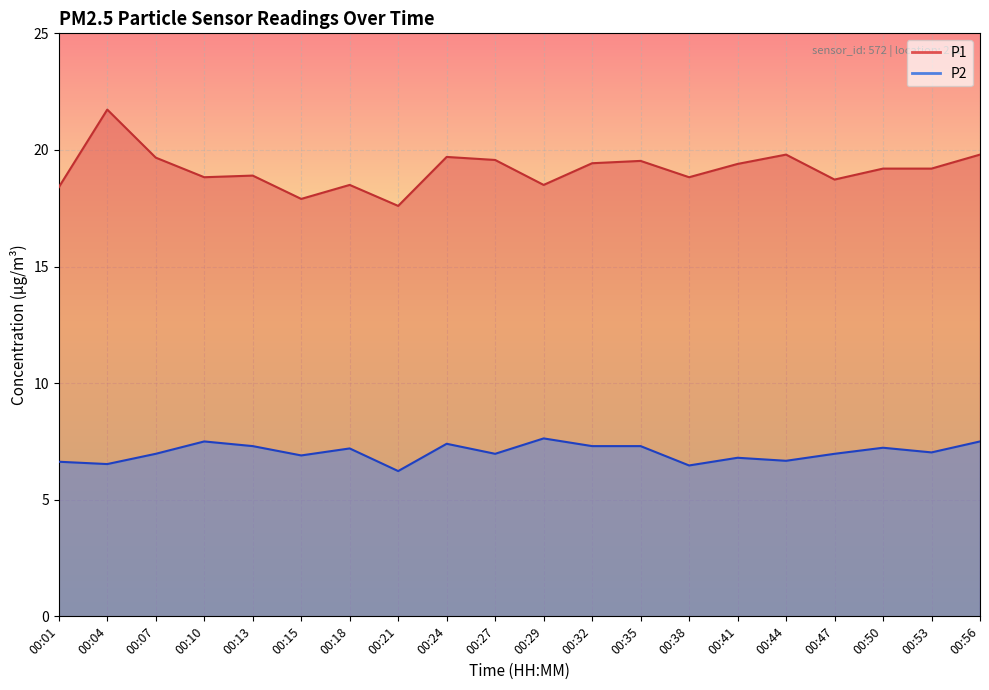

What is the difference between the highest and lowest values at 00:47?

11.8